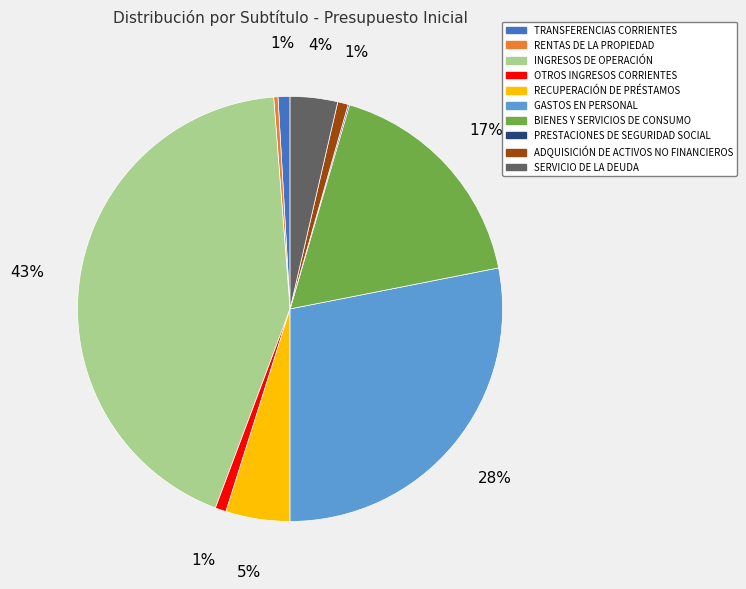

The ADQUISICIÓN DE ACTIVOS NO FINANCIEROS slice represents 11% of the pie. True or false?

False